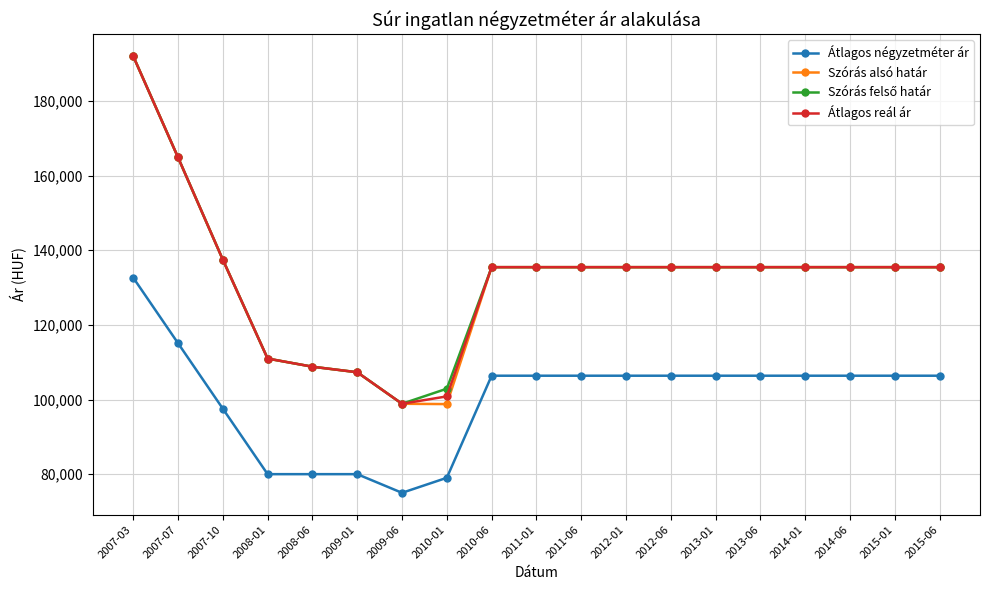

What is the value of the Szórás alsó határ point at the 4th from the left?

110972